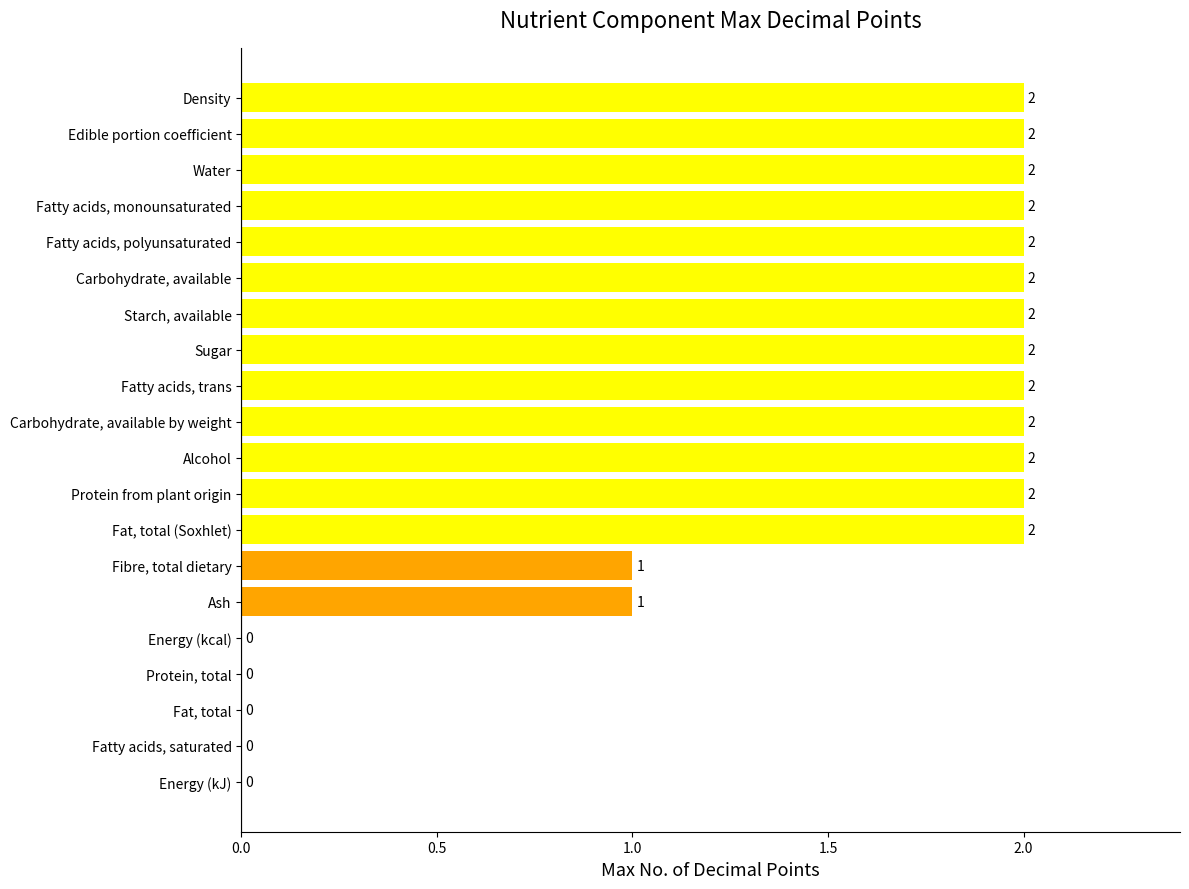

Approximately how many times larger is the value at Alcohol compared to Fatty acids, monounsaturated?

1.0